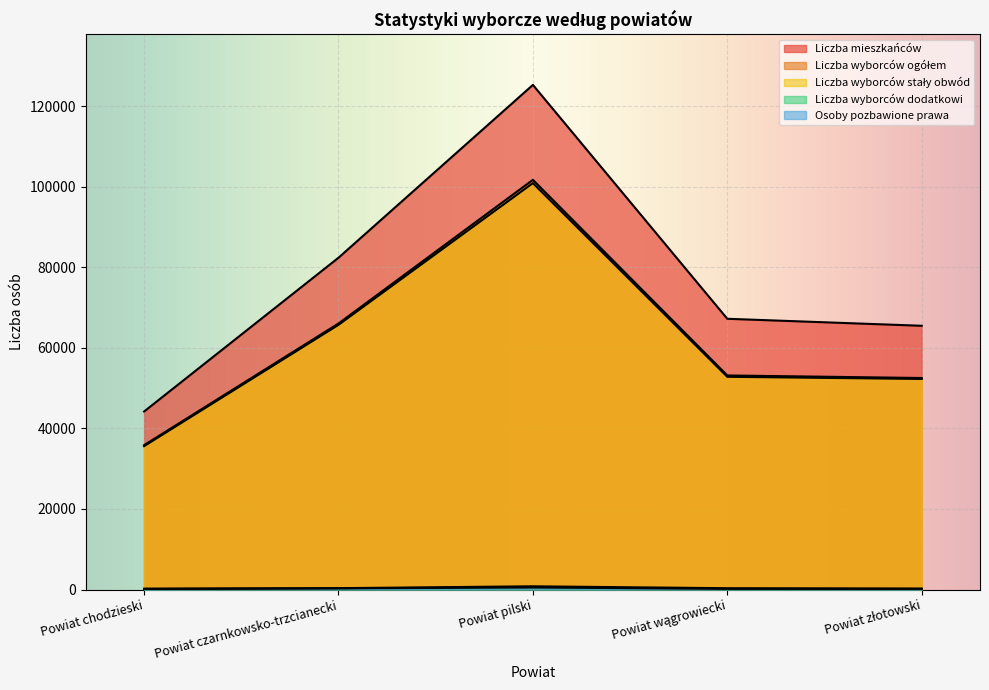

Which category has the highest value in the Liczba wyborców stały obwód series?

Powiat pilski